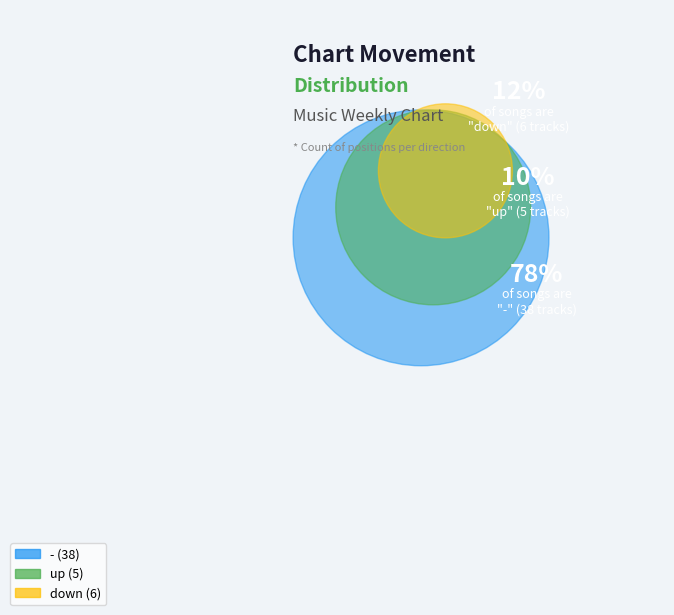

To the nearest percent, what portion does up represent?

10%